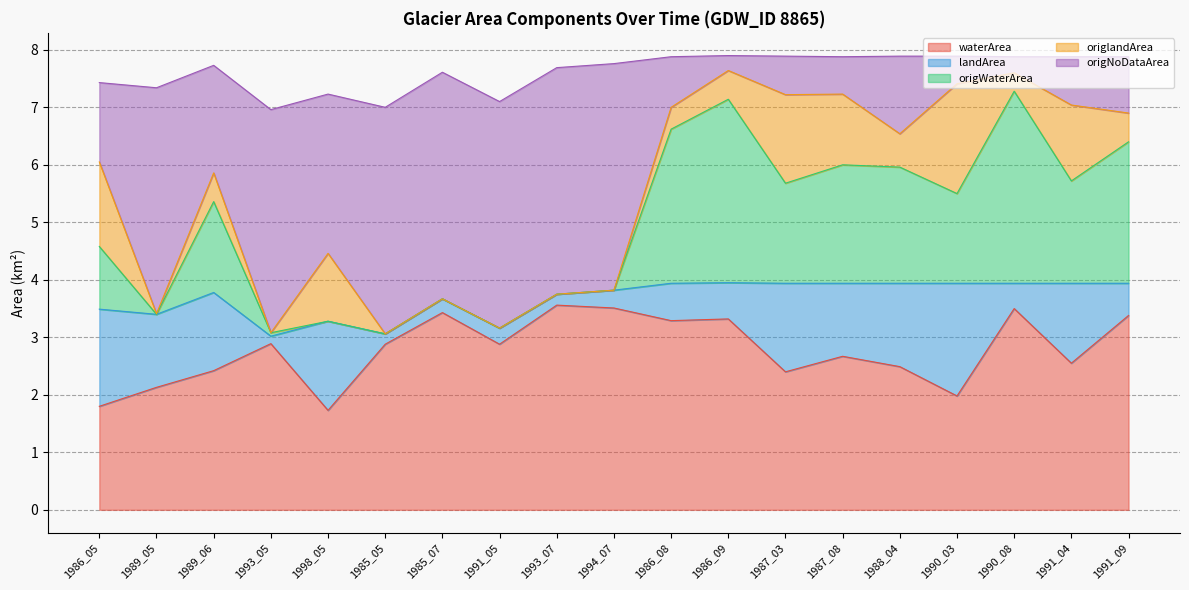

What is the label of the 14th point from the left?

1987_08